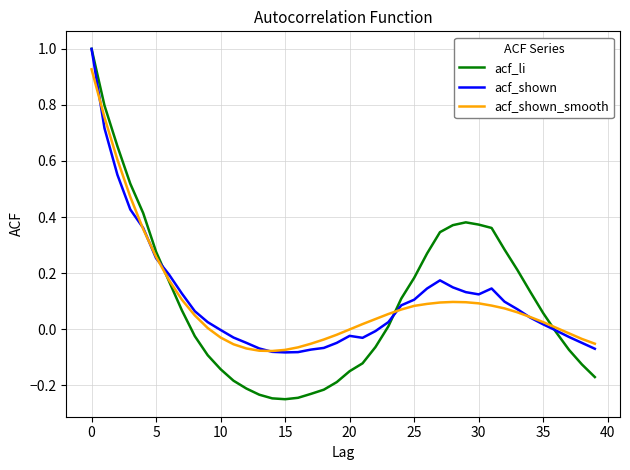

True or false: acf_li has more than 0 interior local peaks.

True